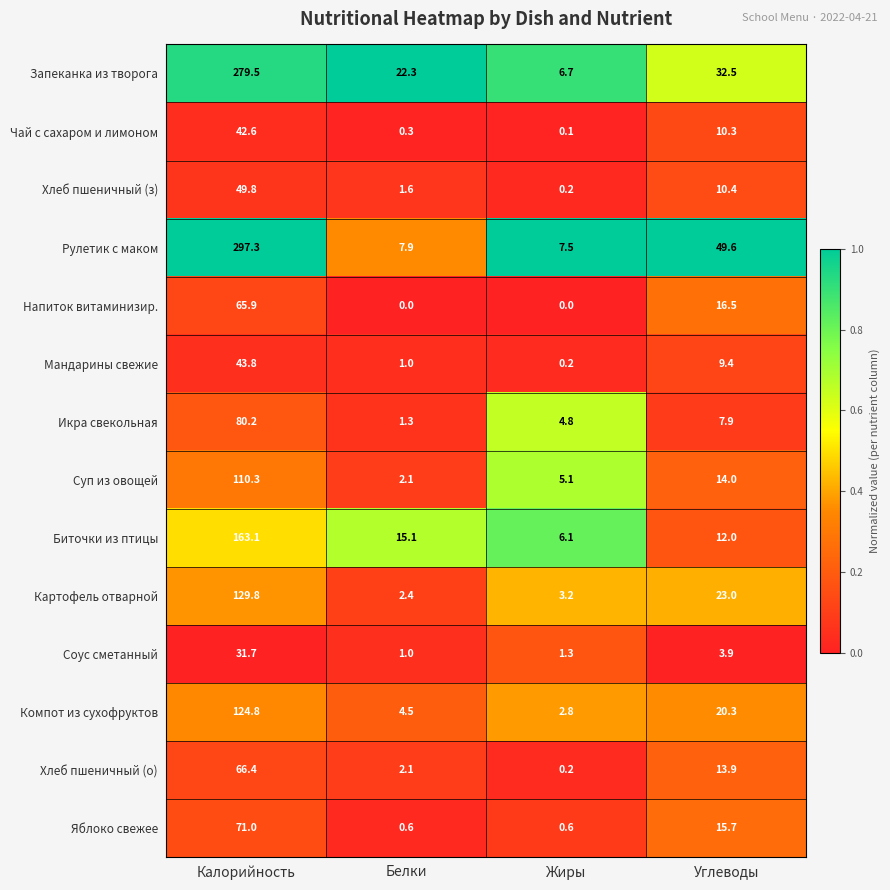

True or false: Рулетик с маком has a value of 11.4 at Белки.

False